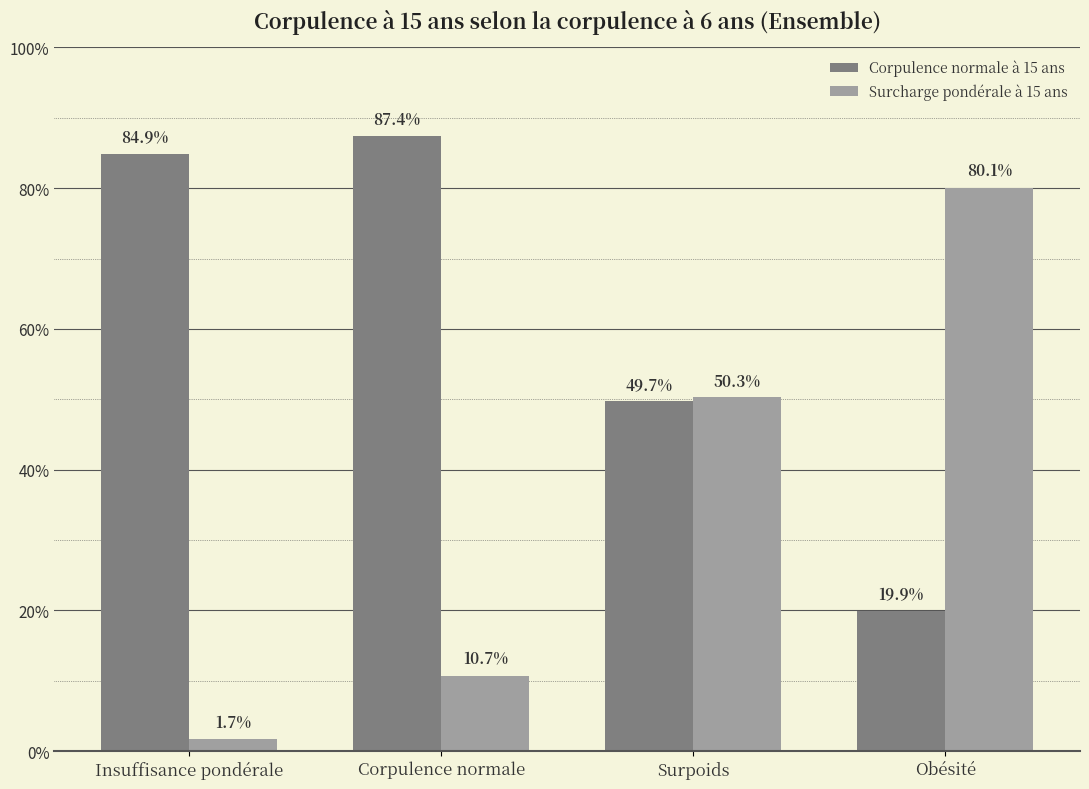

List the series in order of their overall mean, lowest first.

Surcharge pondérale à 15 ans, Corpulence normale à 15 ans